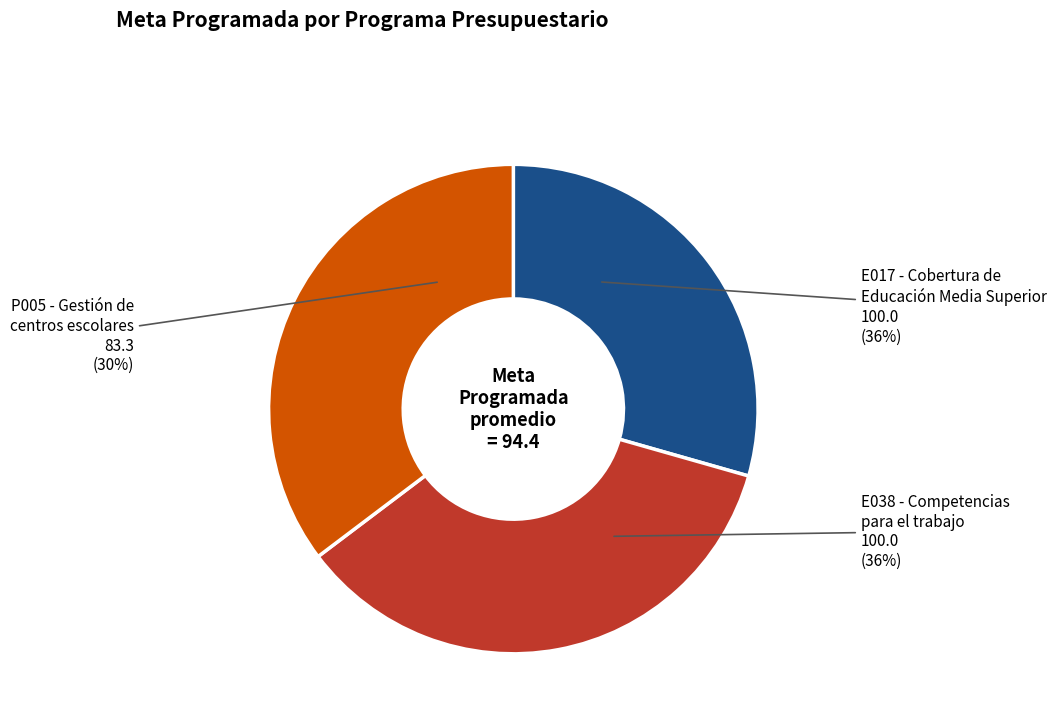

To the nearest percent, what portion does P005 - Gestión de centros escolares represent?

29%